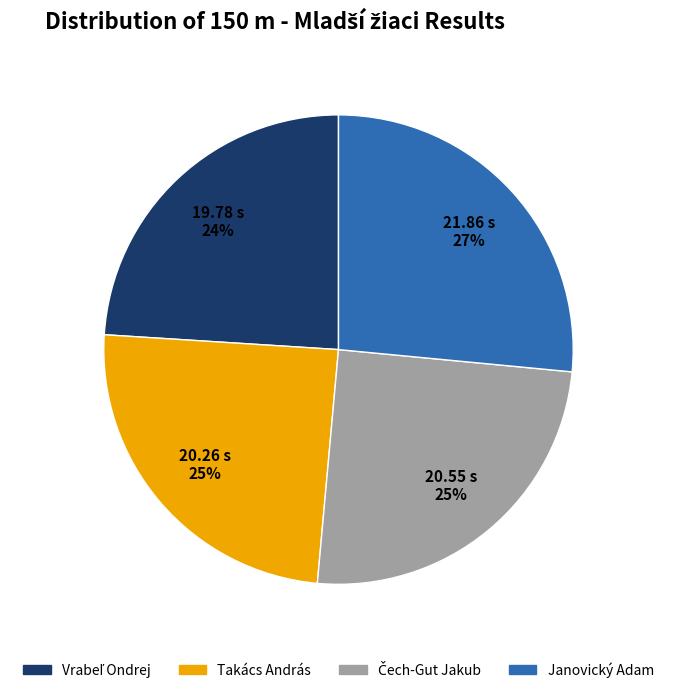

What percentage is the Takács András slice, to the nearest percent?

25%